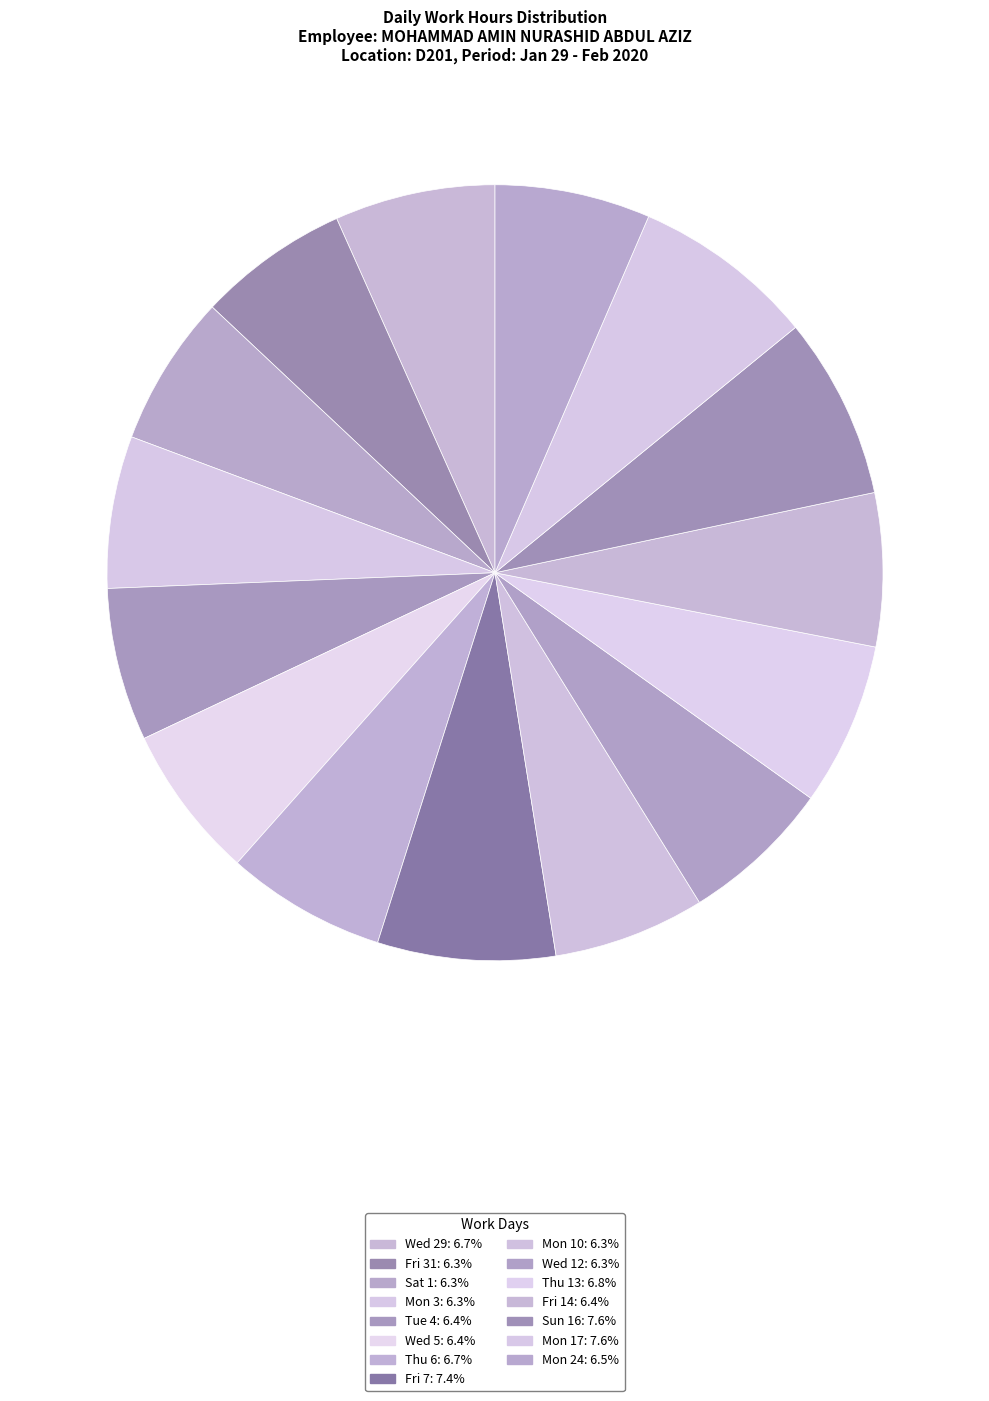

Count the number of slices in the pie.

15